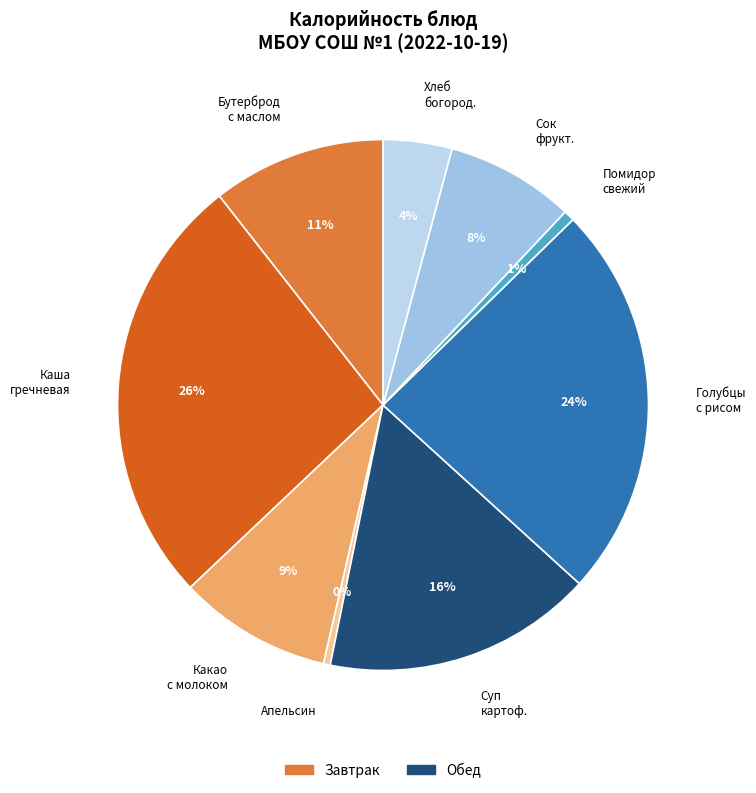

Is there any slice that represents more than half of the pie?

No